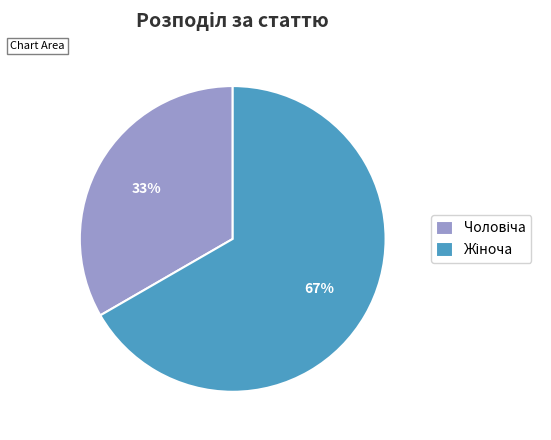

To the nearest percent, what is the average slice percentage?

50%